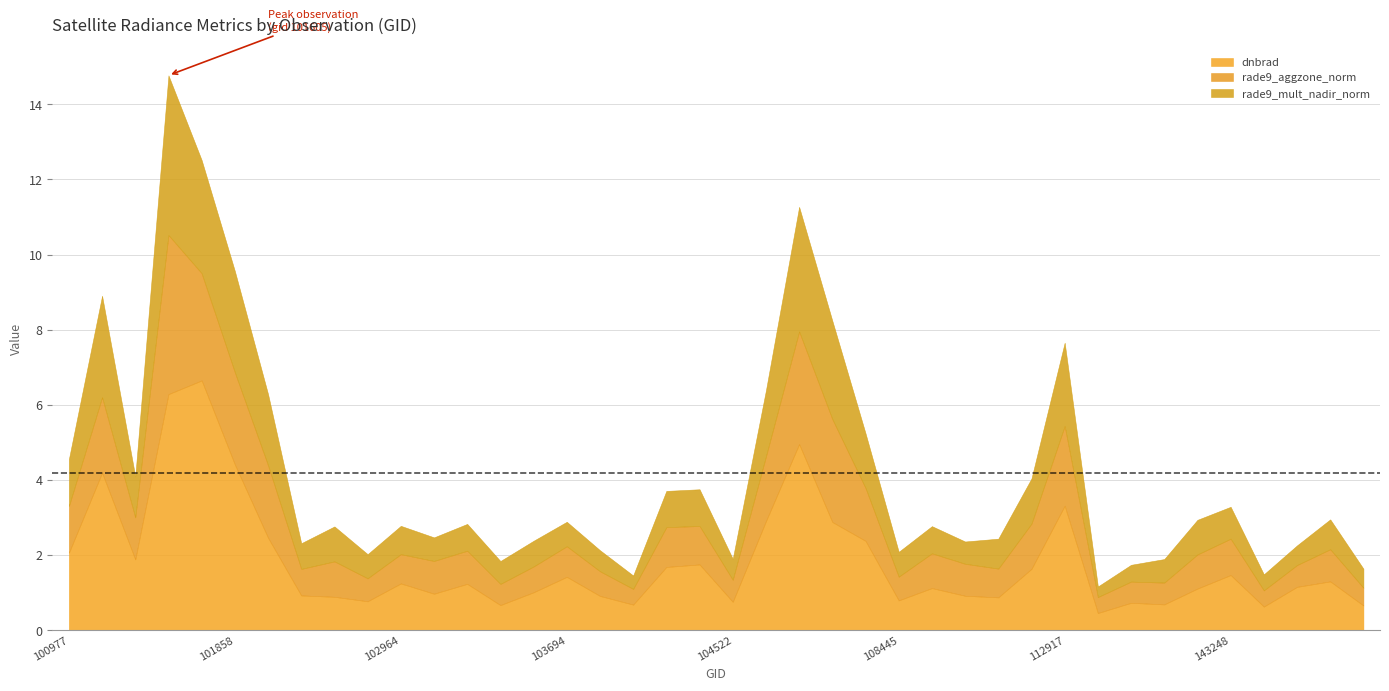

At which label does rade9_mult_nadir_norm reach its peak?

101605